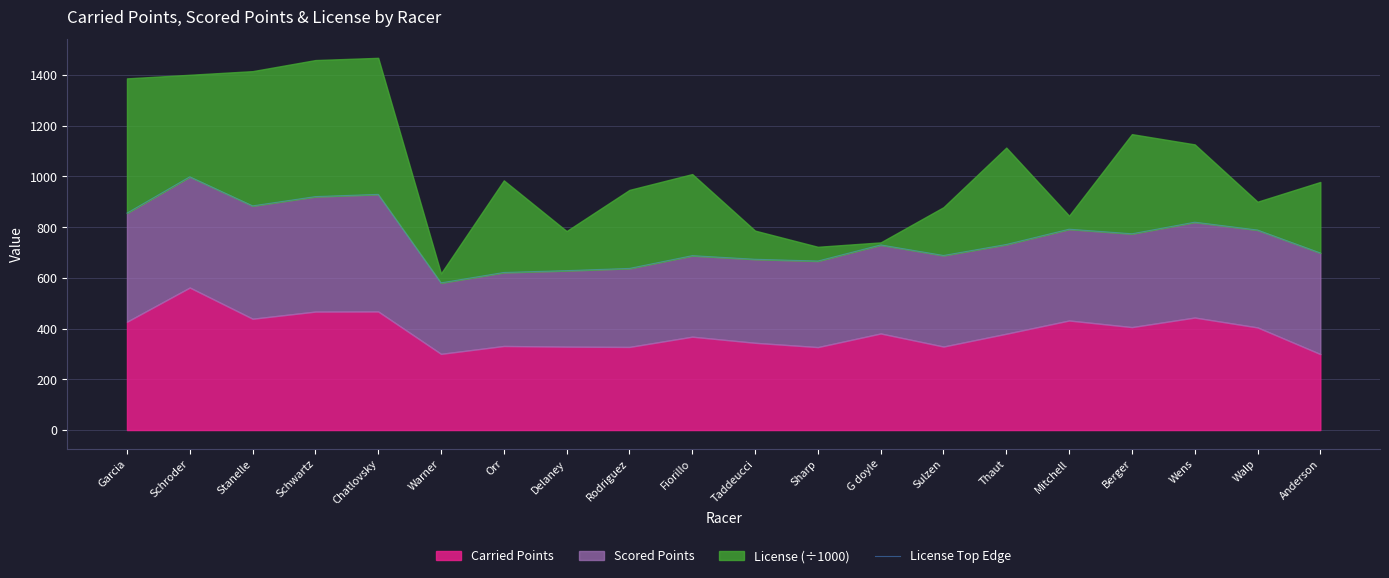

Which category has the highest value across all series?

Schroder